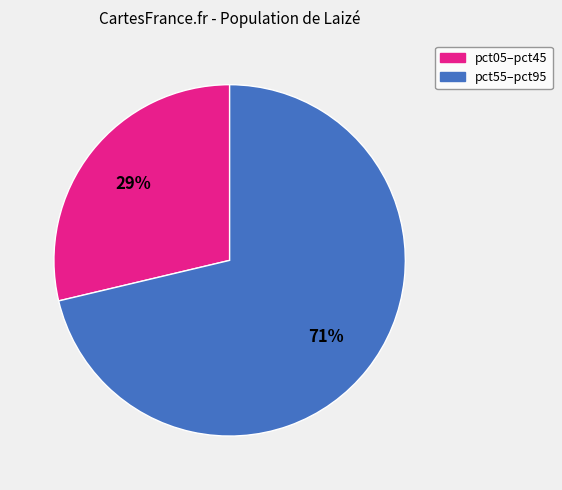

Is there any slice that represents more than half of the pie?

Yes